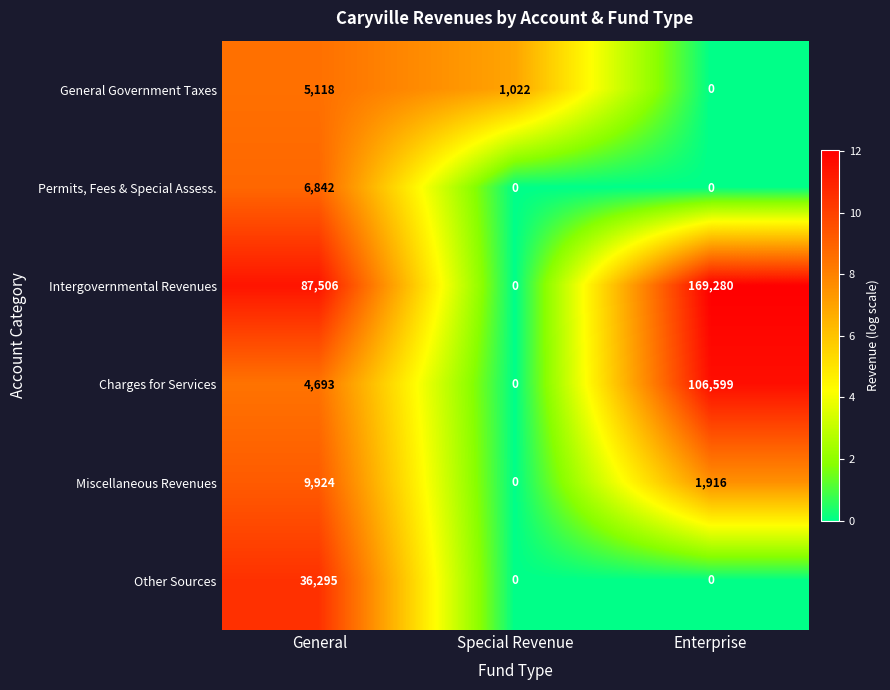

True or false: Charges for Services has a value of 0 at Special Revenue.

True